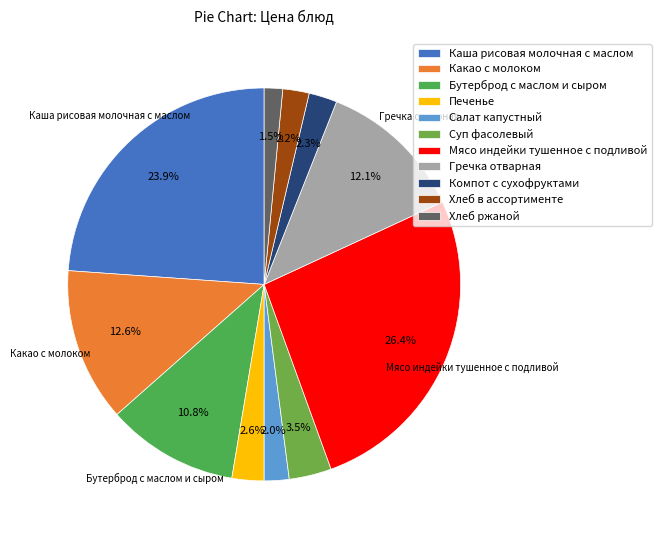

Which category has the biggest portion of the pie?

Мясо индейки тушенное с подливой